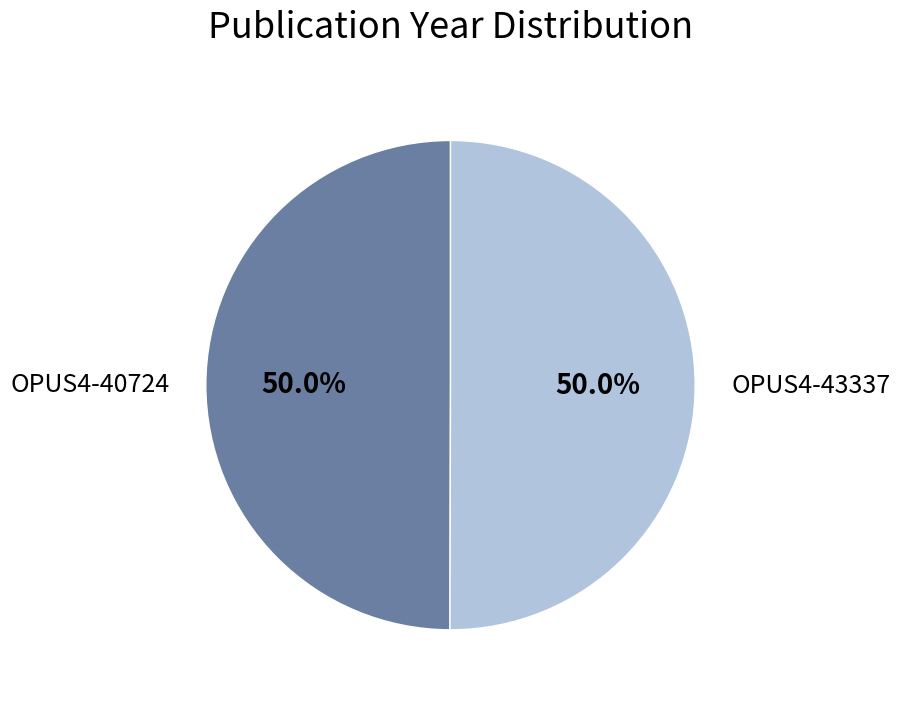

True or false: OPUS4-43337 accounts for 50% of the total.

True